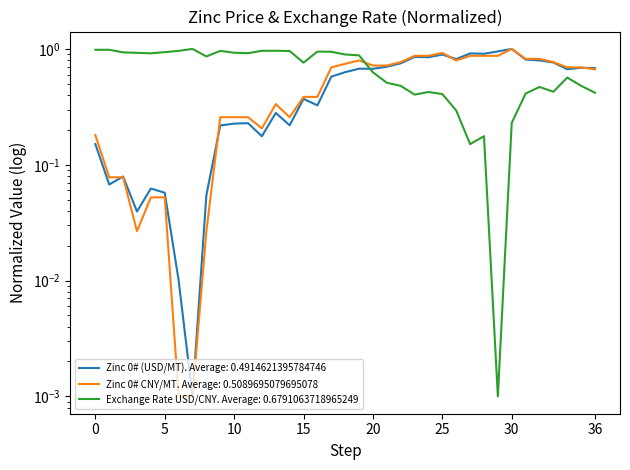

True or false: Zinc 0# (USD/MT) has a value of 0.8 at 2013.10.11.

False